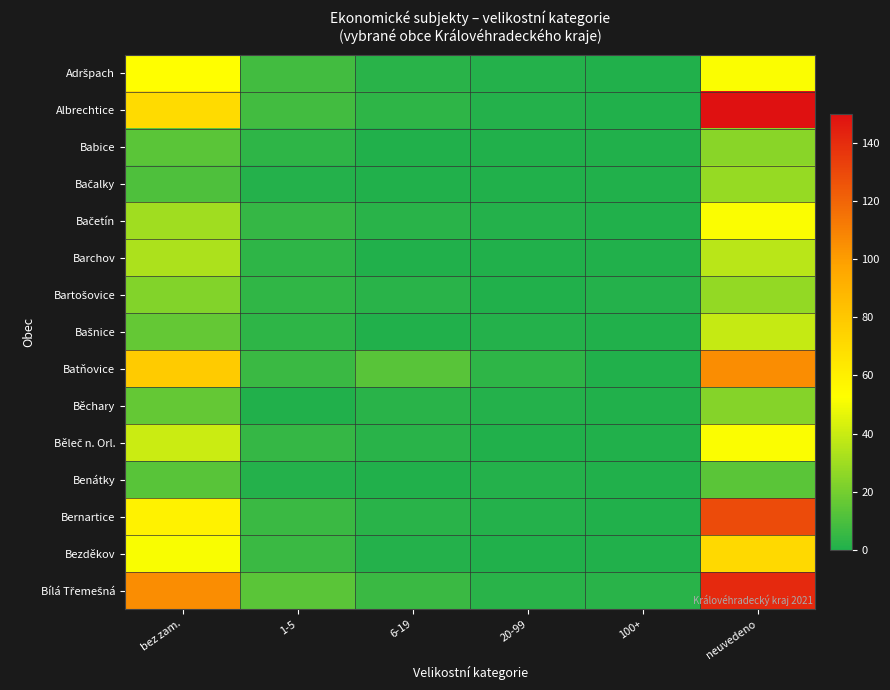

At how many categories does at least one series exceed 22?

2